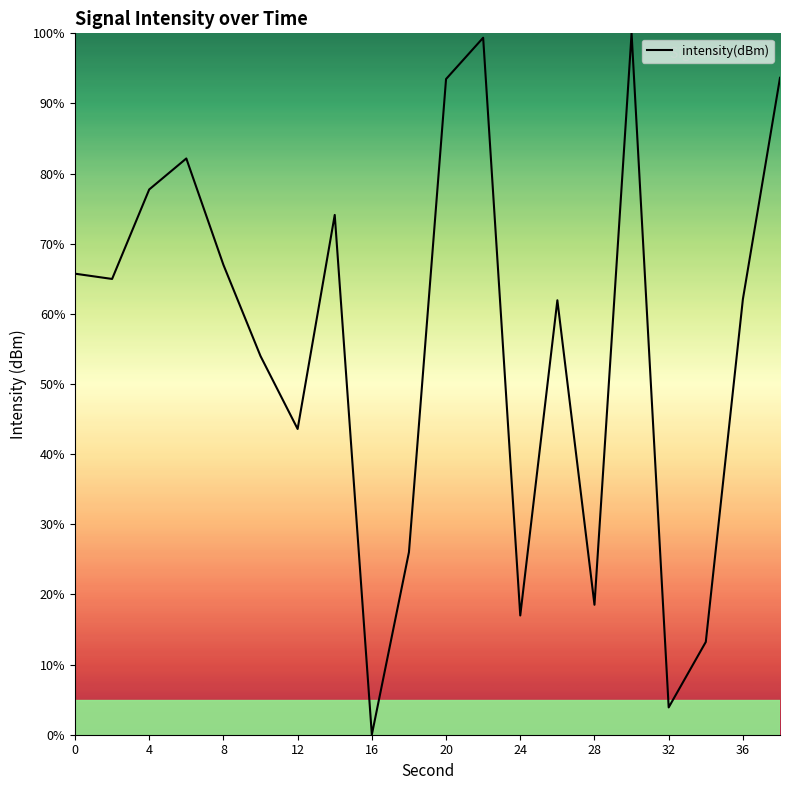

What is the difference between the second highest and second lowest values?

95.5